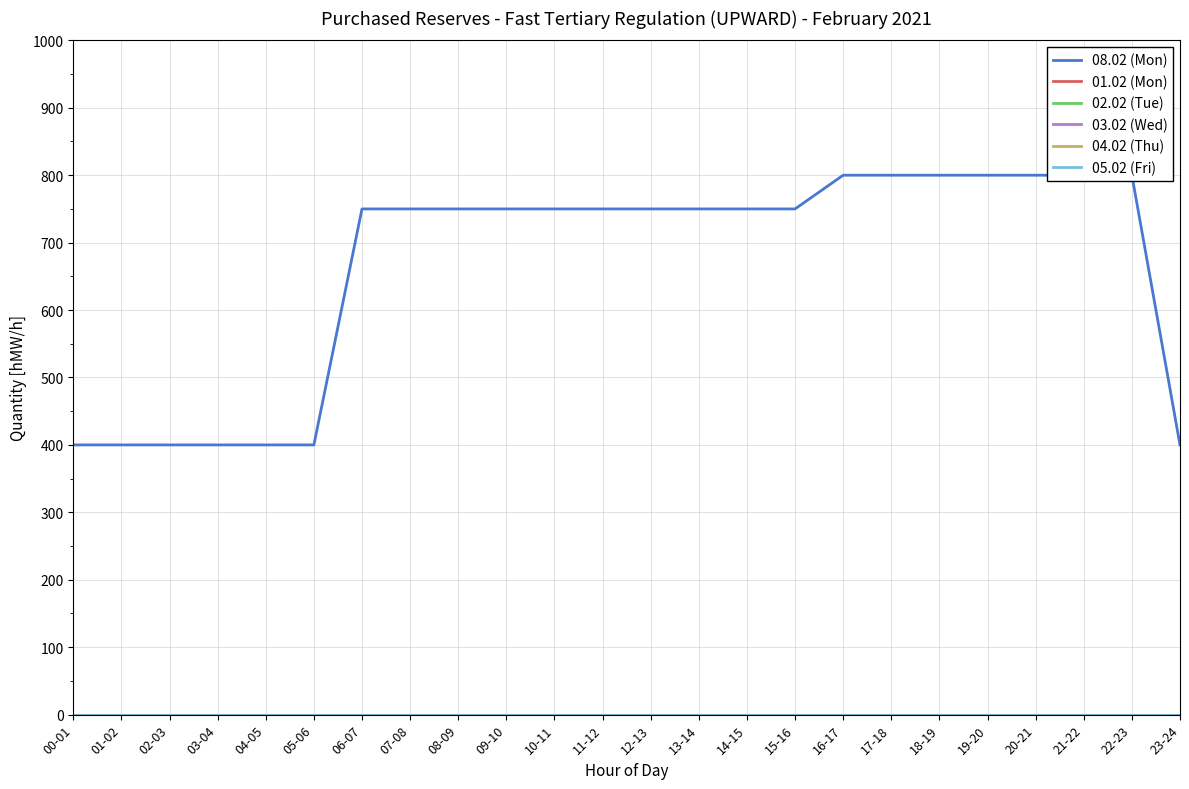

At which label is 04.02 (Thu) closest to 0?

00-01